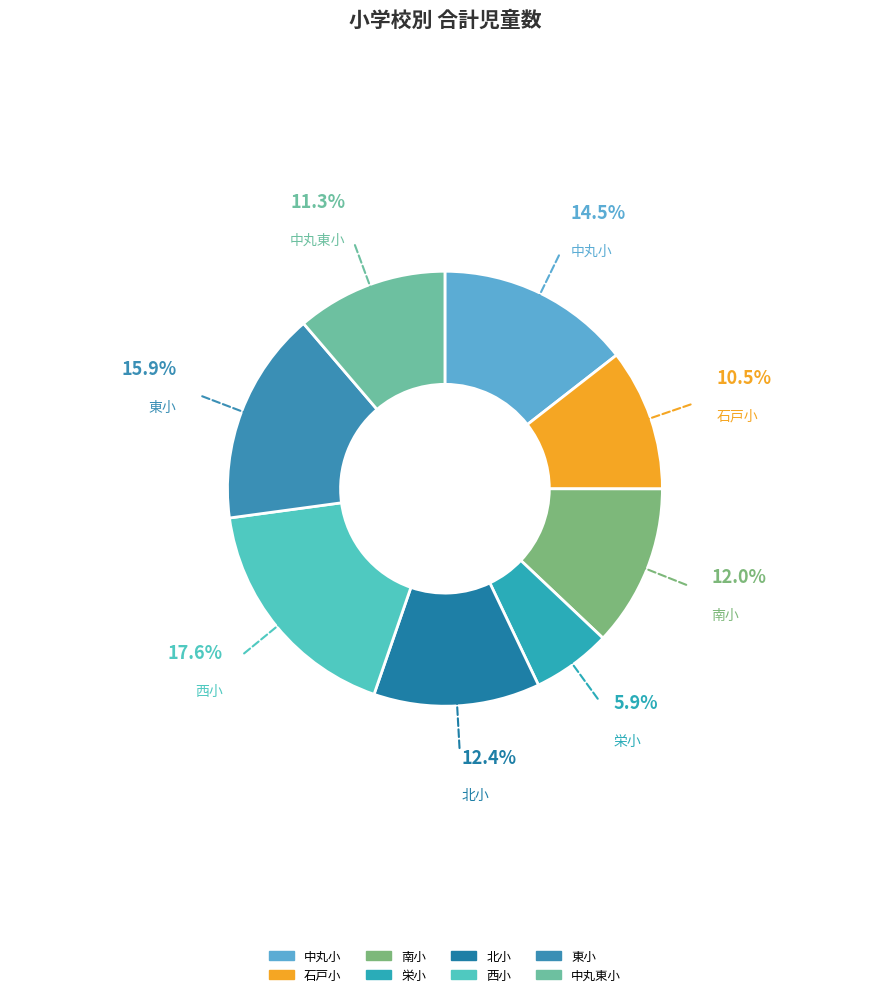

Between 石戸小 and 東小, which is larger?

東小